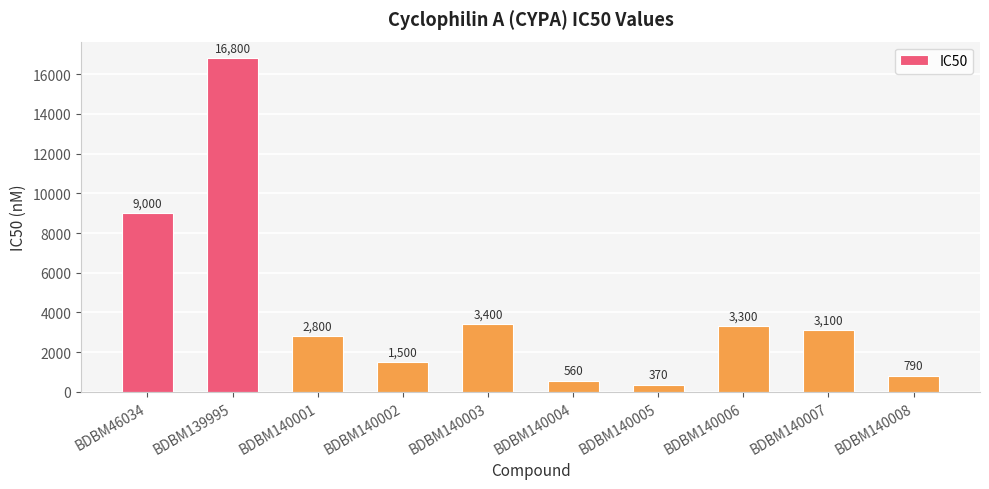

Approximately how many times larger is the value at BDBM140006 compared to BDBM139995?

0.2